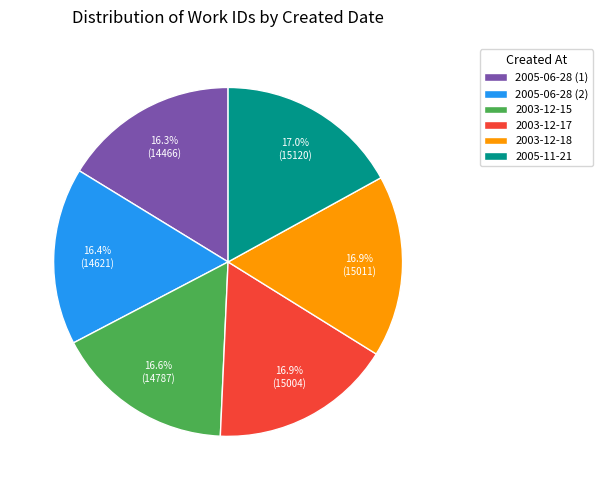

The 2003-12-17 slice represents 3% of the pie. True or false?

False